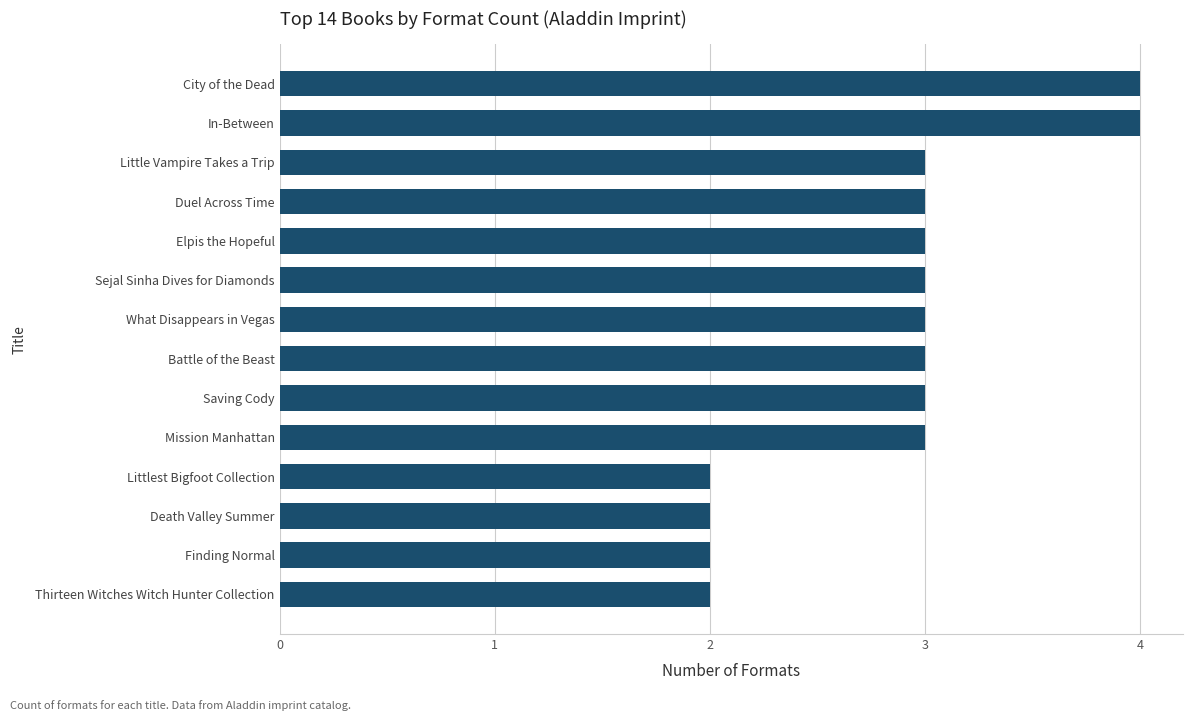

What is the ratio of the value at Death Valley Summer to the value at In-Between?

0.5